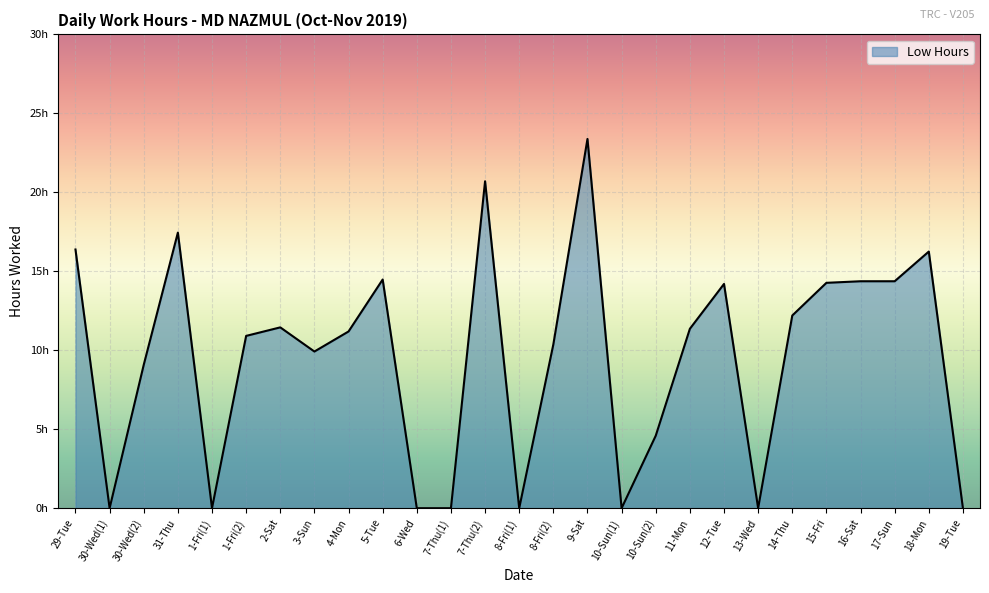

Rank the categories by value from highest to lowest.

9-Sat, 7-Thu(2), 31-Thu, 29-Tue, 18-Mon, 5-Tue, 16-Sat, 17-Sun, 15-Fri, 12-Tue, 14-Thu, 2-Sat, 11-Mon, 4-Mon, 1-Fri(2), 8-Fri(2), 3-Sun, 30-Wed(2), 10-Sun(2), 30-Wed(1), 1-Fri(1), 6-Wed, 7-Thu(1), 8-Fri(1), 10-Sun(1), 13-Wed, 19-Tue